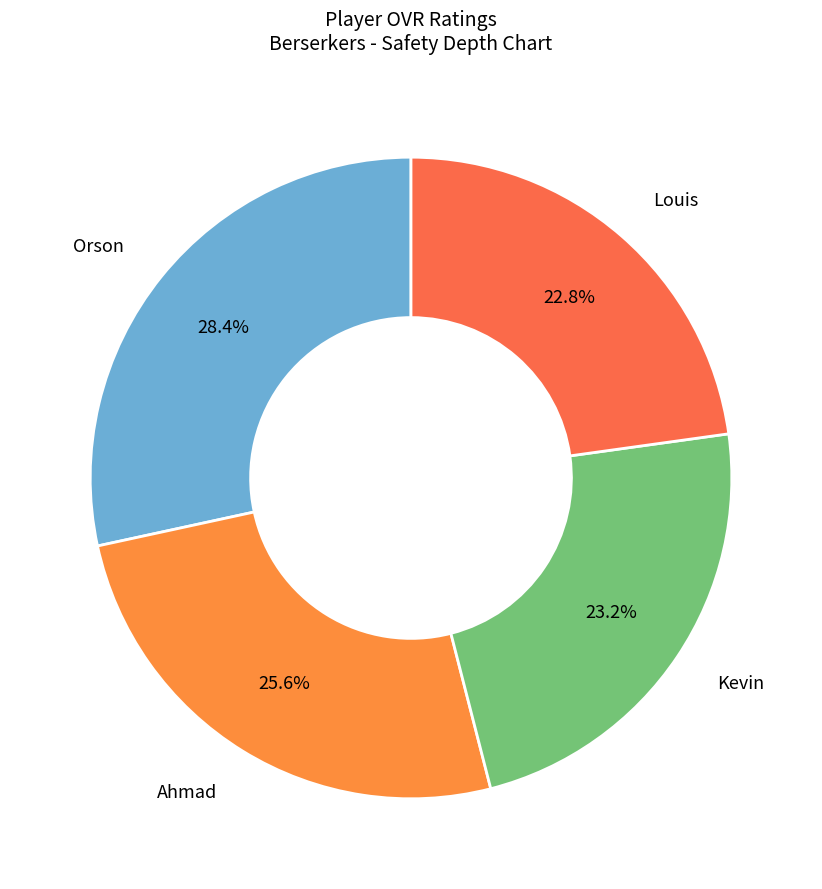

How many segments does this pie chart have?

4